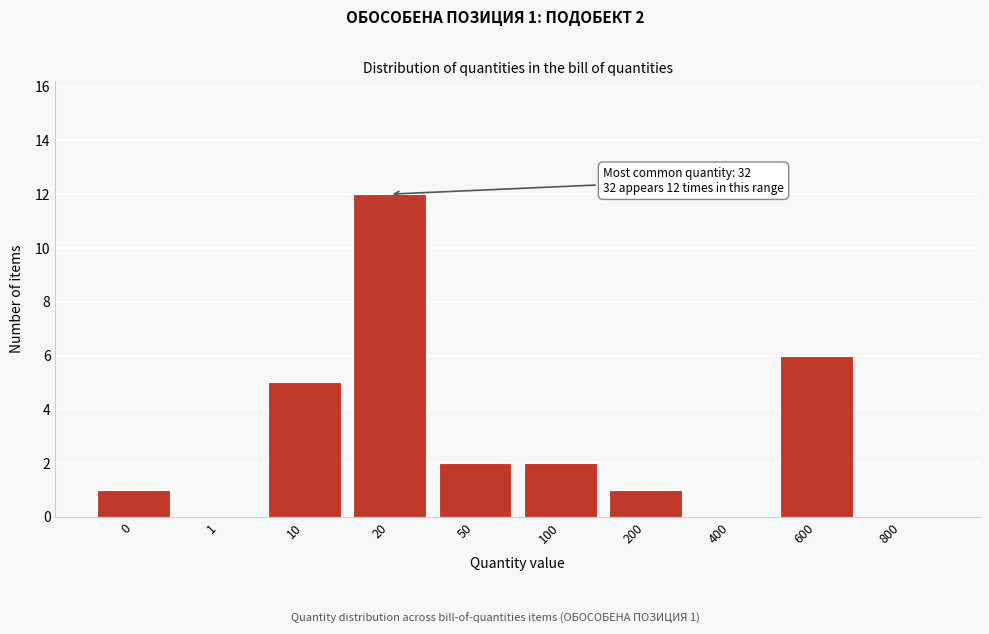

Reading left to right, what are all the values shown in this chart?

0=1	1=0	10=5	20=12	50=2	100=2	200=1	400=0	600=6	800=0